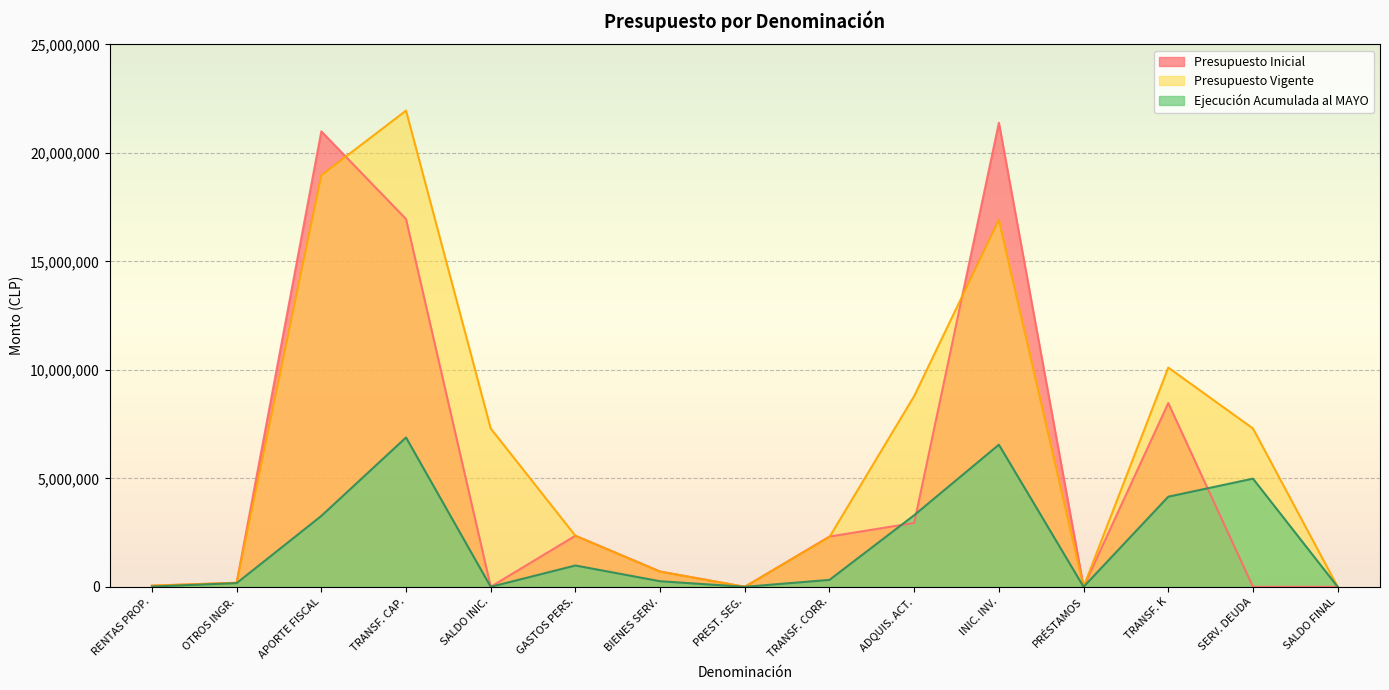

The Presupuesto Vigente series shows 4435571 at TRANSF. K. True or false?

False